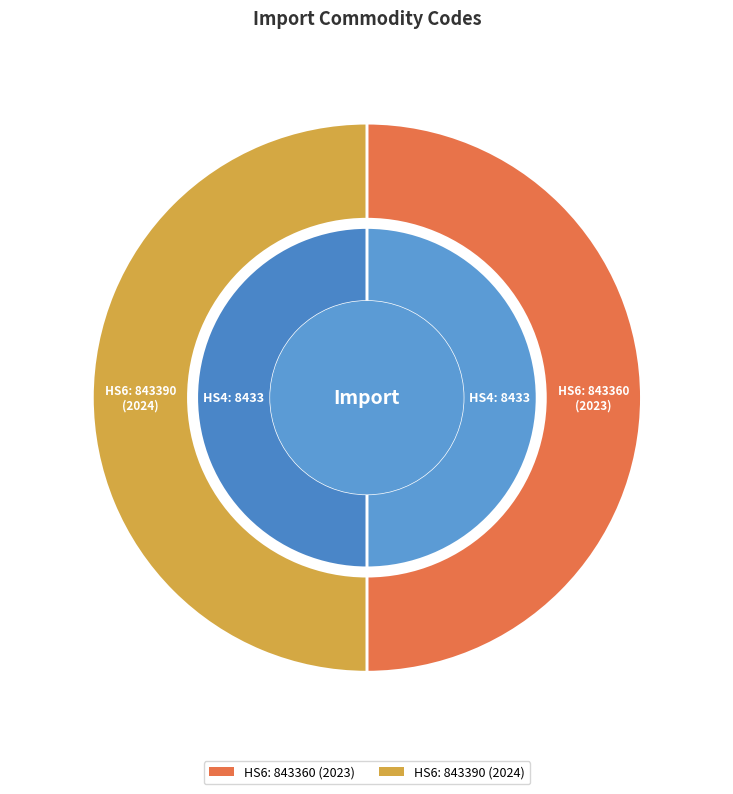

Which slice is the smallest?

843360